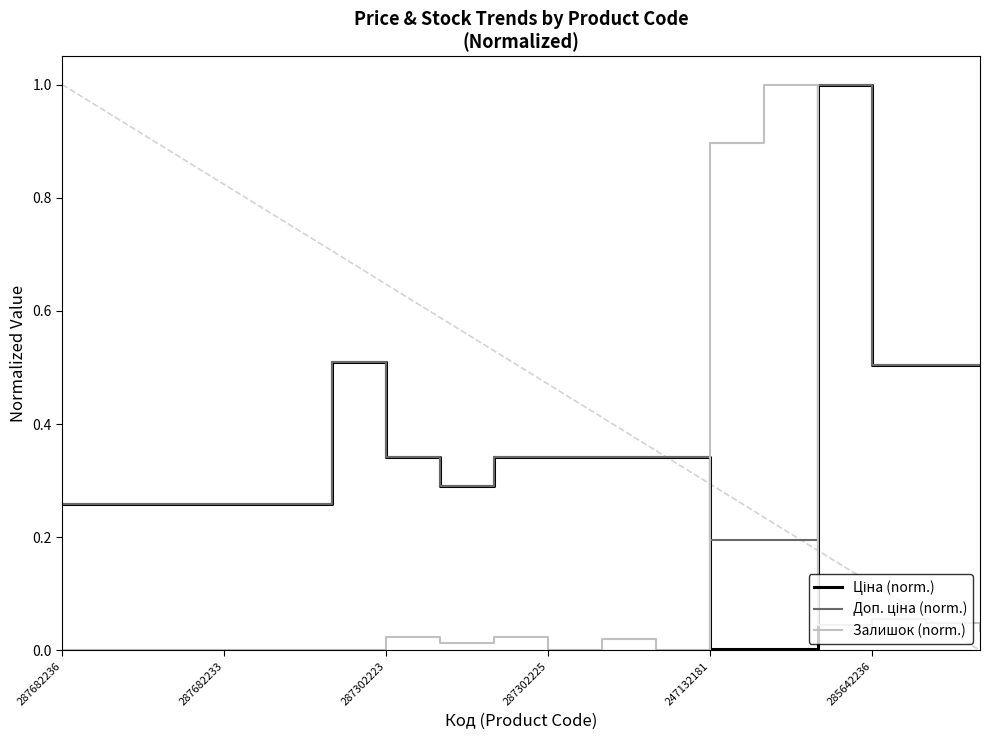

What is the greatest value displayed?

1.0